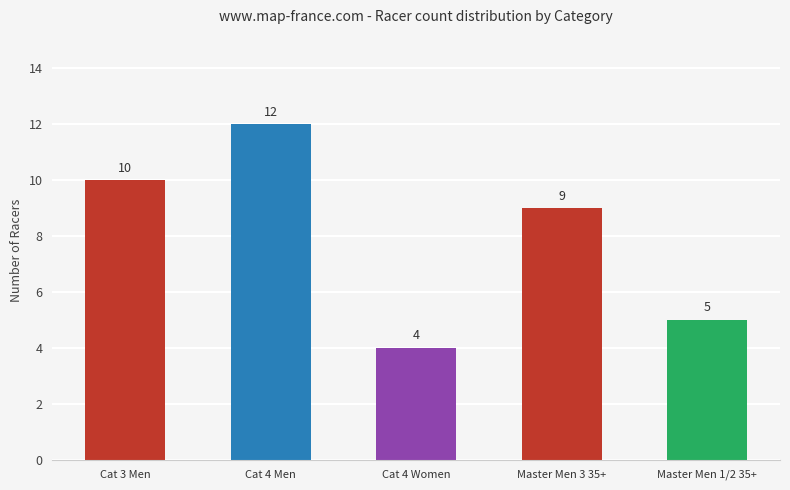

List the labels in order of value, smallest first.

Cat 4 Women, Master Men 1/2 35+, Master Men 3 35+, Cat 3 Men, Cat 4 Men